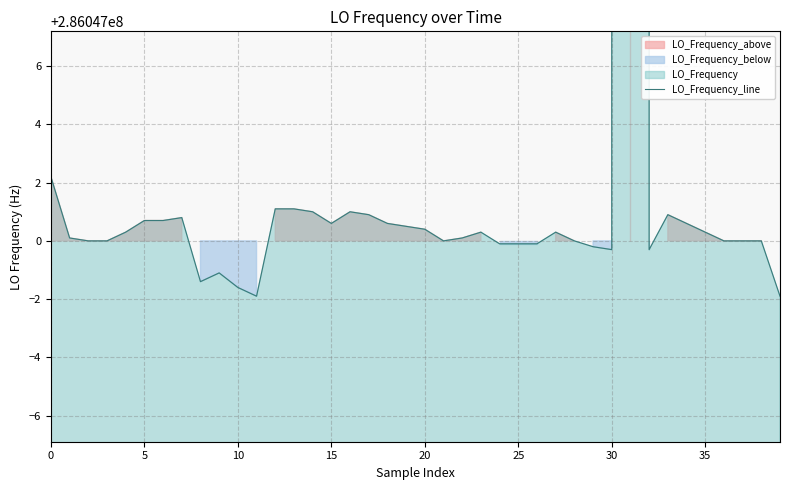

What is the value of the 23rd point from the left?

286047000.1